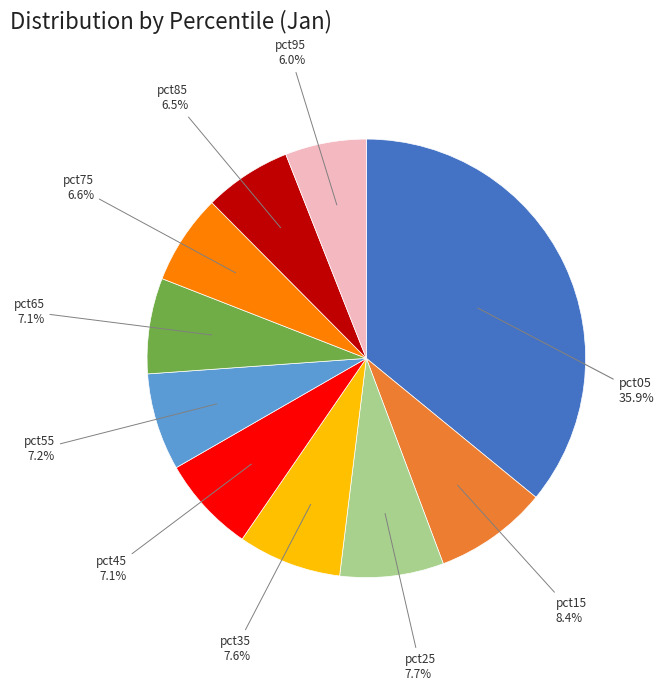

Is pct05 the majority of the pie?

No